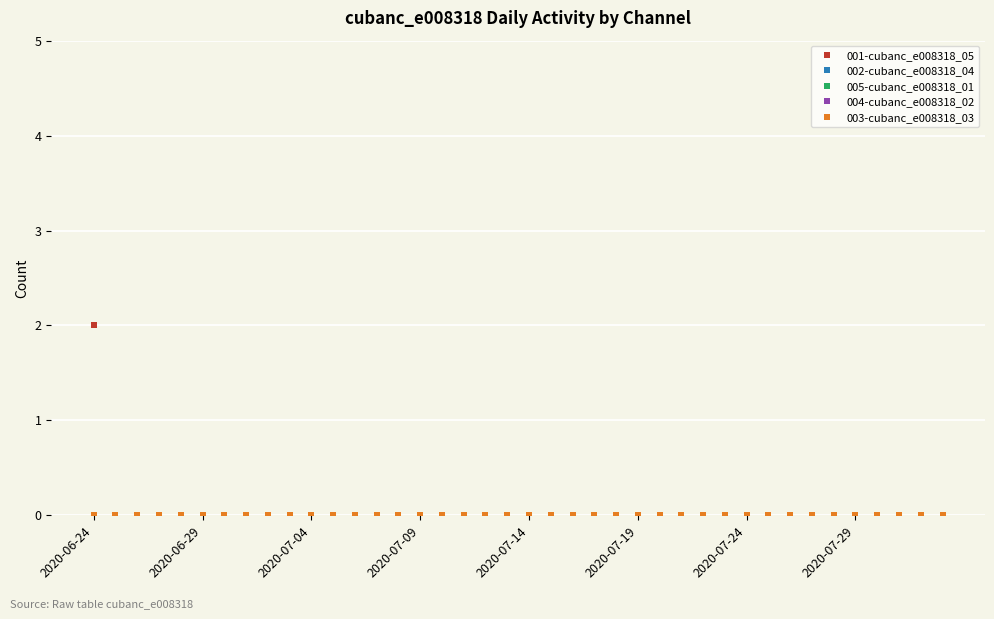

How many lines are shown in the chart?

5